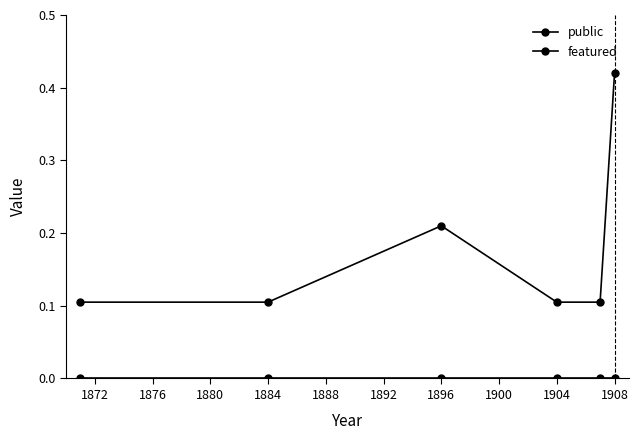

How many data points does each series have?

6